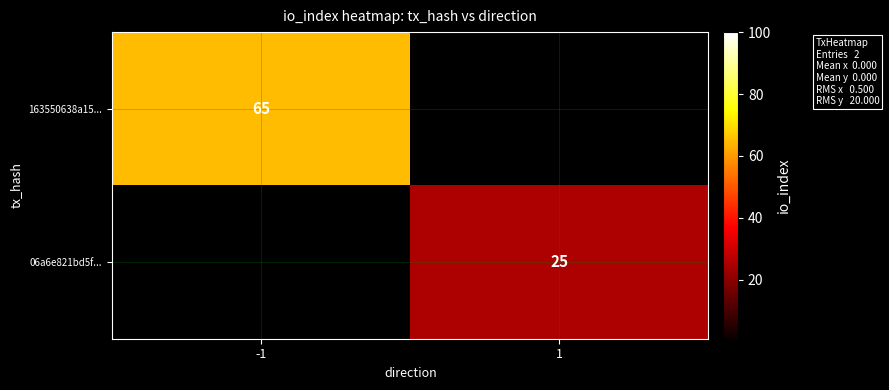

True or false: 163550638a15... has a value of 65 at -1.

True